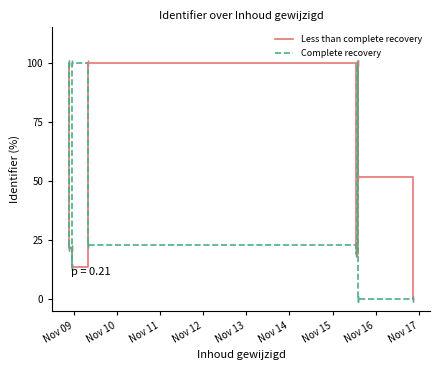

Rank the series by their average value, from lowest to highest.

Complete recovery, Less than complete recovery